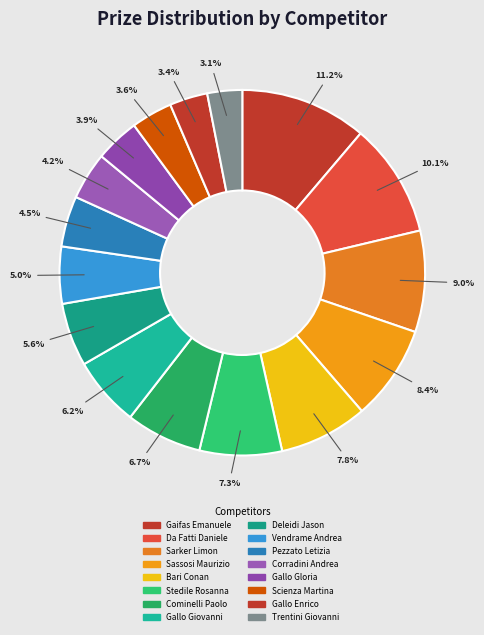

Do Sarker Limon and Gallo Gloria together represent more than half of the pie?

No